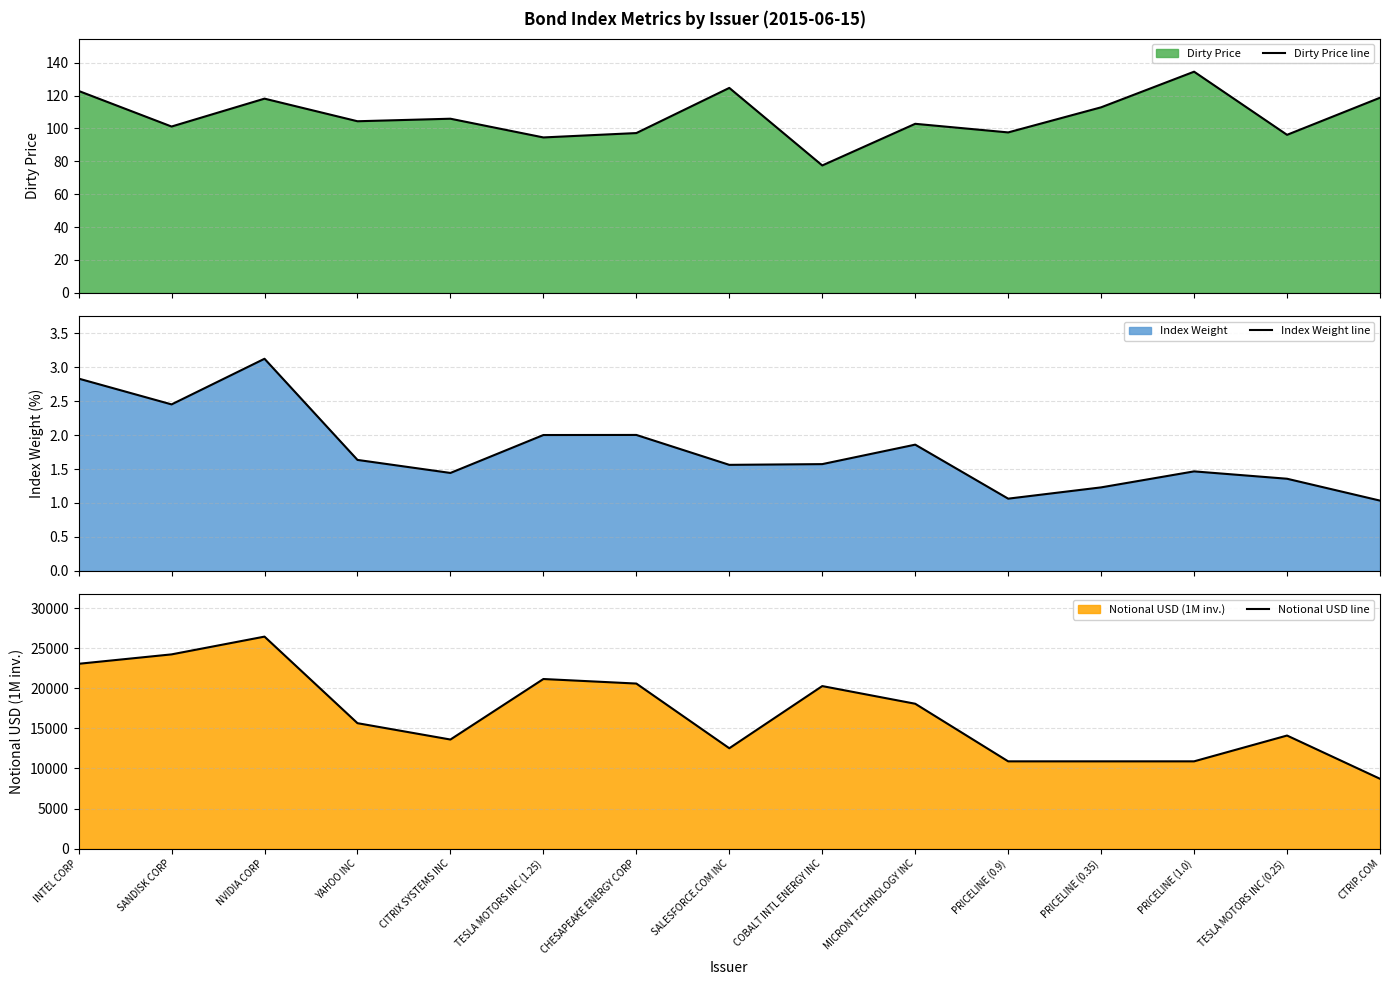

True or false: Index Weight line and Dirty Price line cross at least once.

False